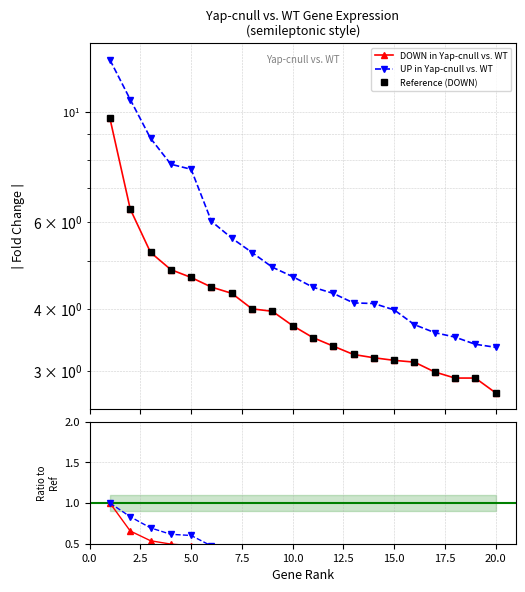

At how many categories does at least one series exceed 10?

2